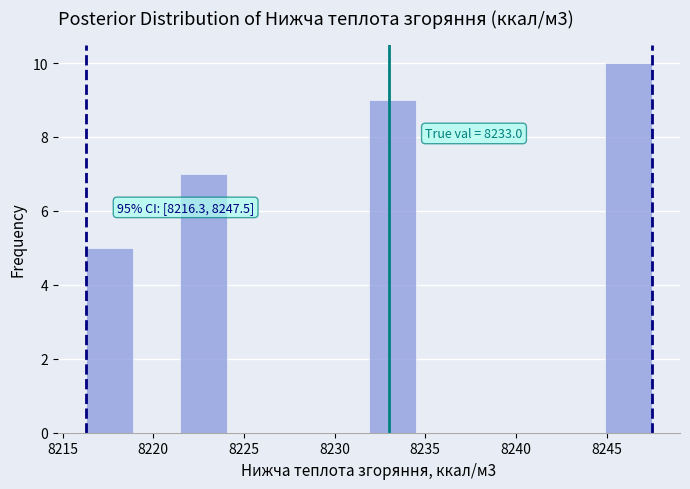

Over which range of the x-axis is the bar tallest?

8245.0 to 8247.5